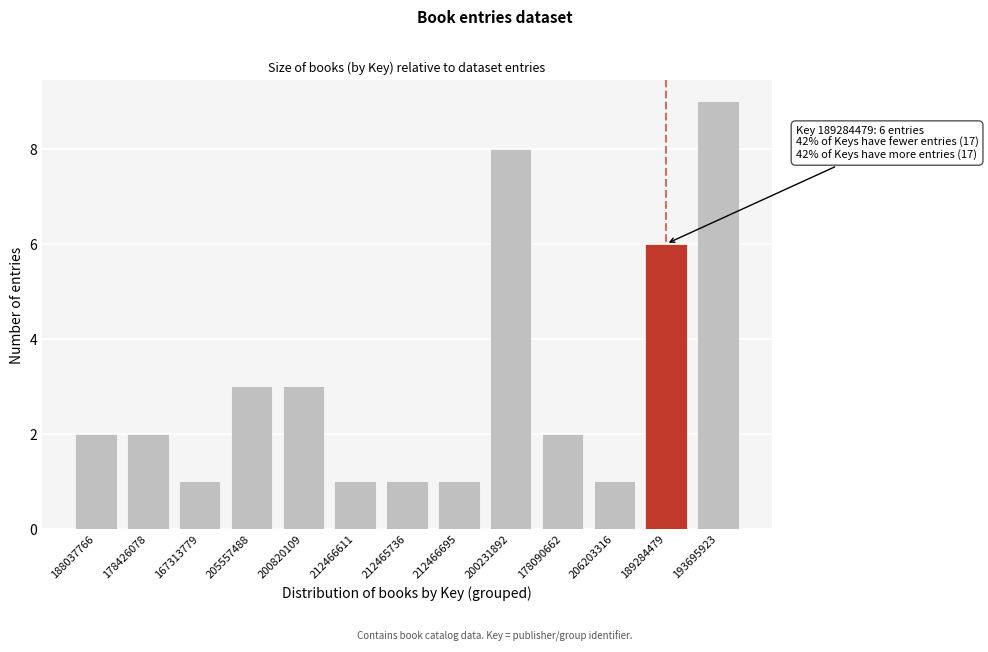

Reading left to right, transcribe all the data shown in this chart.

2	2	1	3	3	1	1	1	8	2	1	6	9